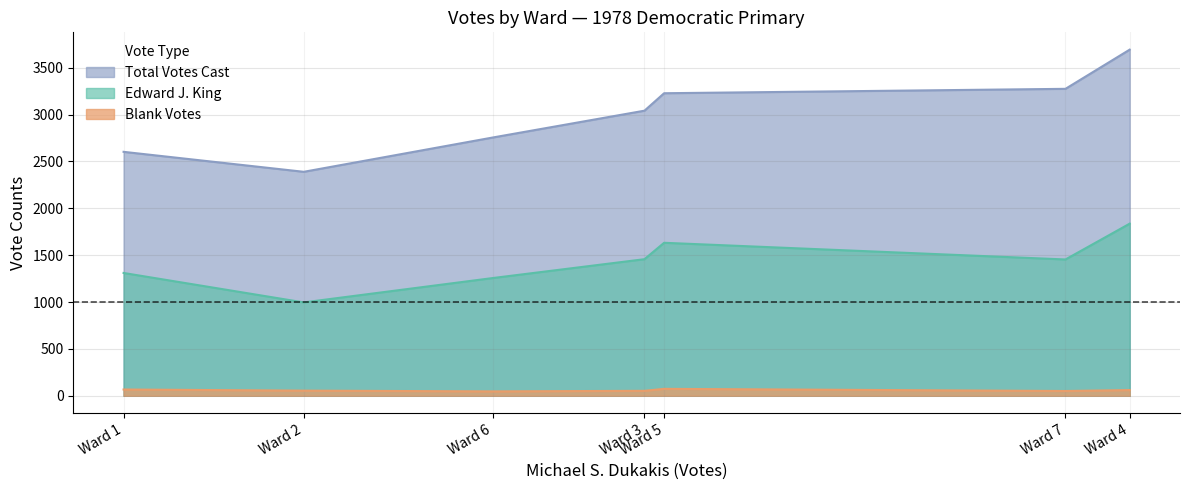

What is the smallest value displayed?

47